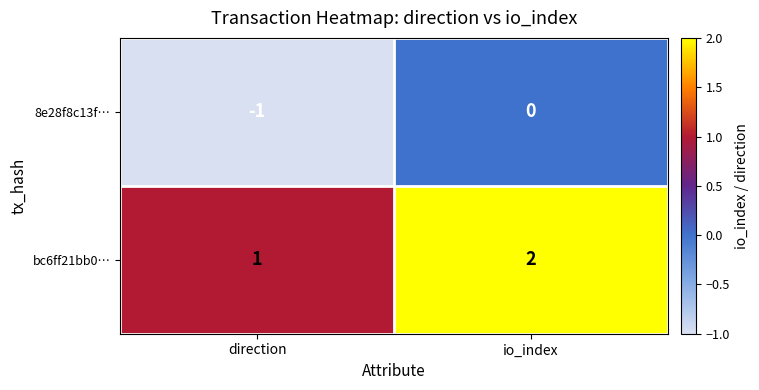

What is the smallest value displayed?

-1